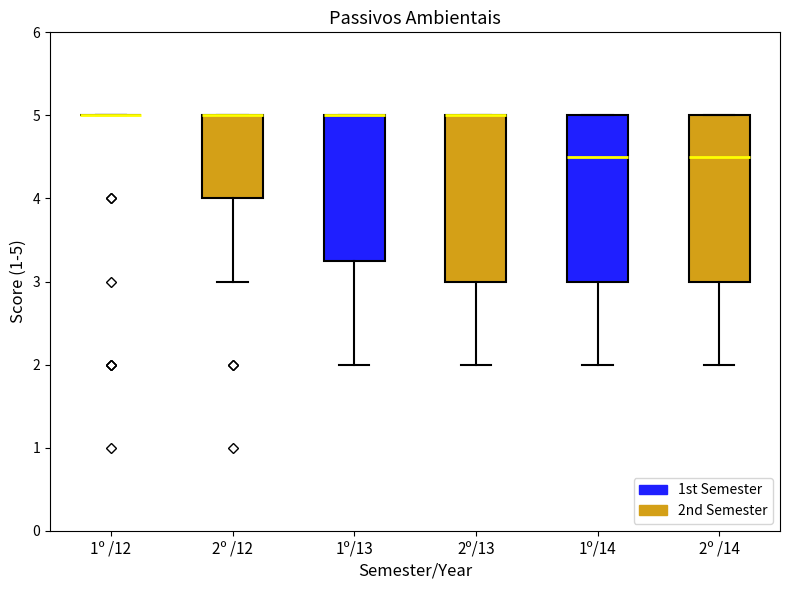

Reading left to right, read every box against the y-axis: the position of its median line, the range the box covers, and the ends of its whiskers. The values are not printed on the chart, so give them approximately, as read against the axis.

1º /12: box collapsed to a line at 5.0, whiskers 5.0 to 5.0
2º /12: median 5.0 (drawn on the box's upper edge), box 4.0 to 5.0, whiskers 3.0 to 5.0
1º/13: median 5.0 (drawn on the box's upper edge), box 3.3 to 5.0, whiskers 2.0 to 5.0
2º/13: median 5.0 (drawn on the box's upper edge), box 3.0 to 5.0, whiskers 2.0 to 5.0
1º/14: median 4.5, box 3.0 to 5.0, whiskers 2.0 to 5.0
2º /14: median 4.5, box 3.0 to 5.0, whiskers 2.0 to 5.0